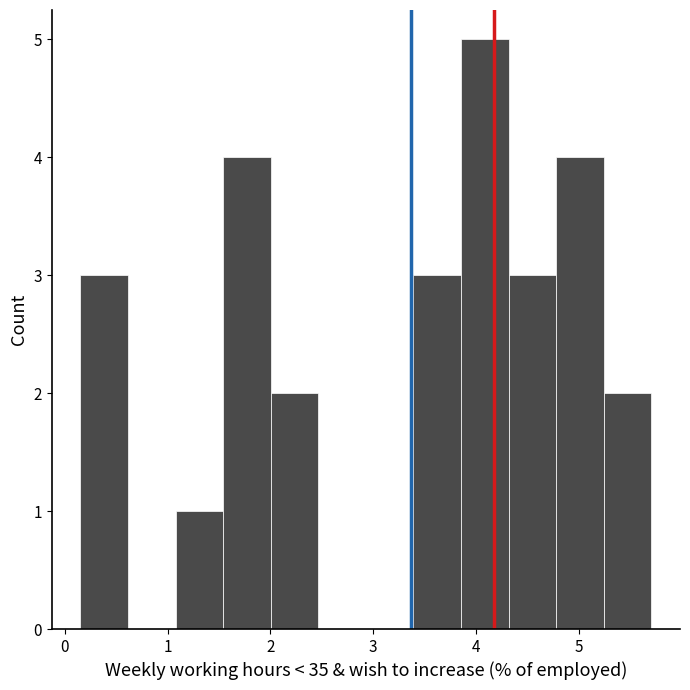

What is the height of the bar covering 2.0 to 2.5 on the x-axis? Neither the bar edges nor the heights are printed on the chart, so give them approximately, as read against the axes.

2